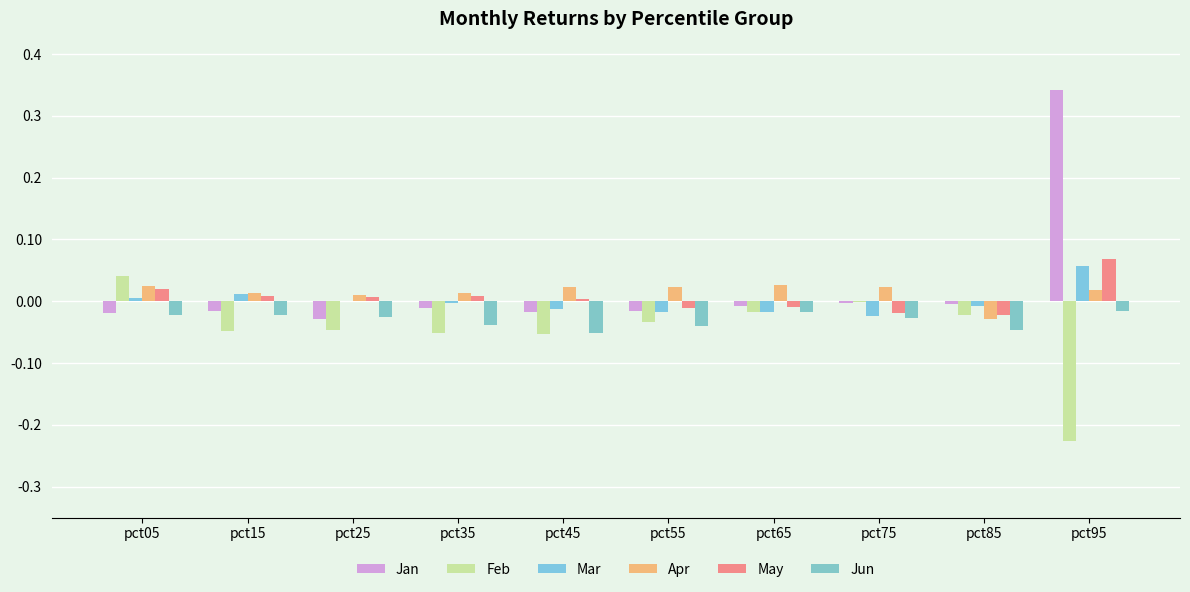

How many data points does each series have?

10